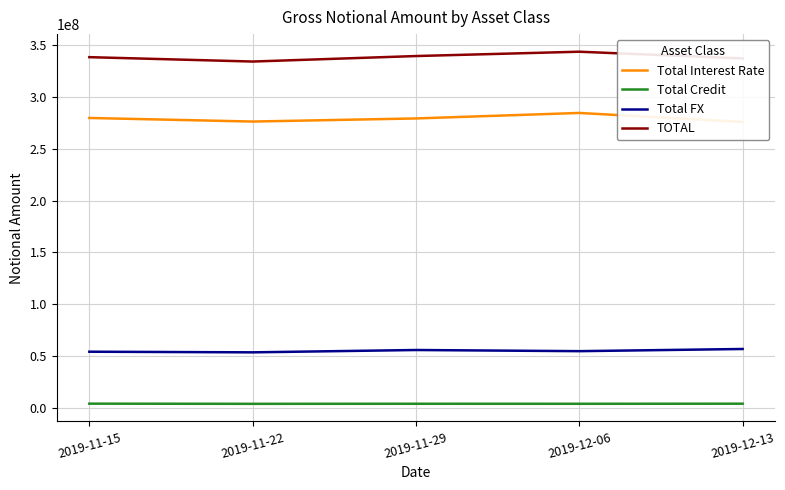

What is the label of the 5th point from the right?

2019-11-15